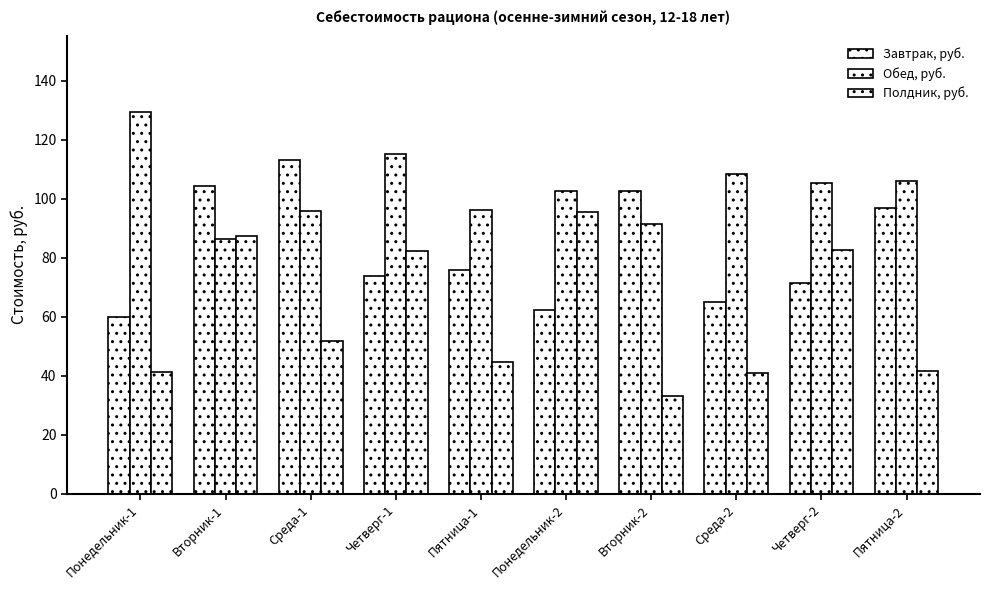

How many categories are shown in the chart?

10